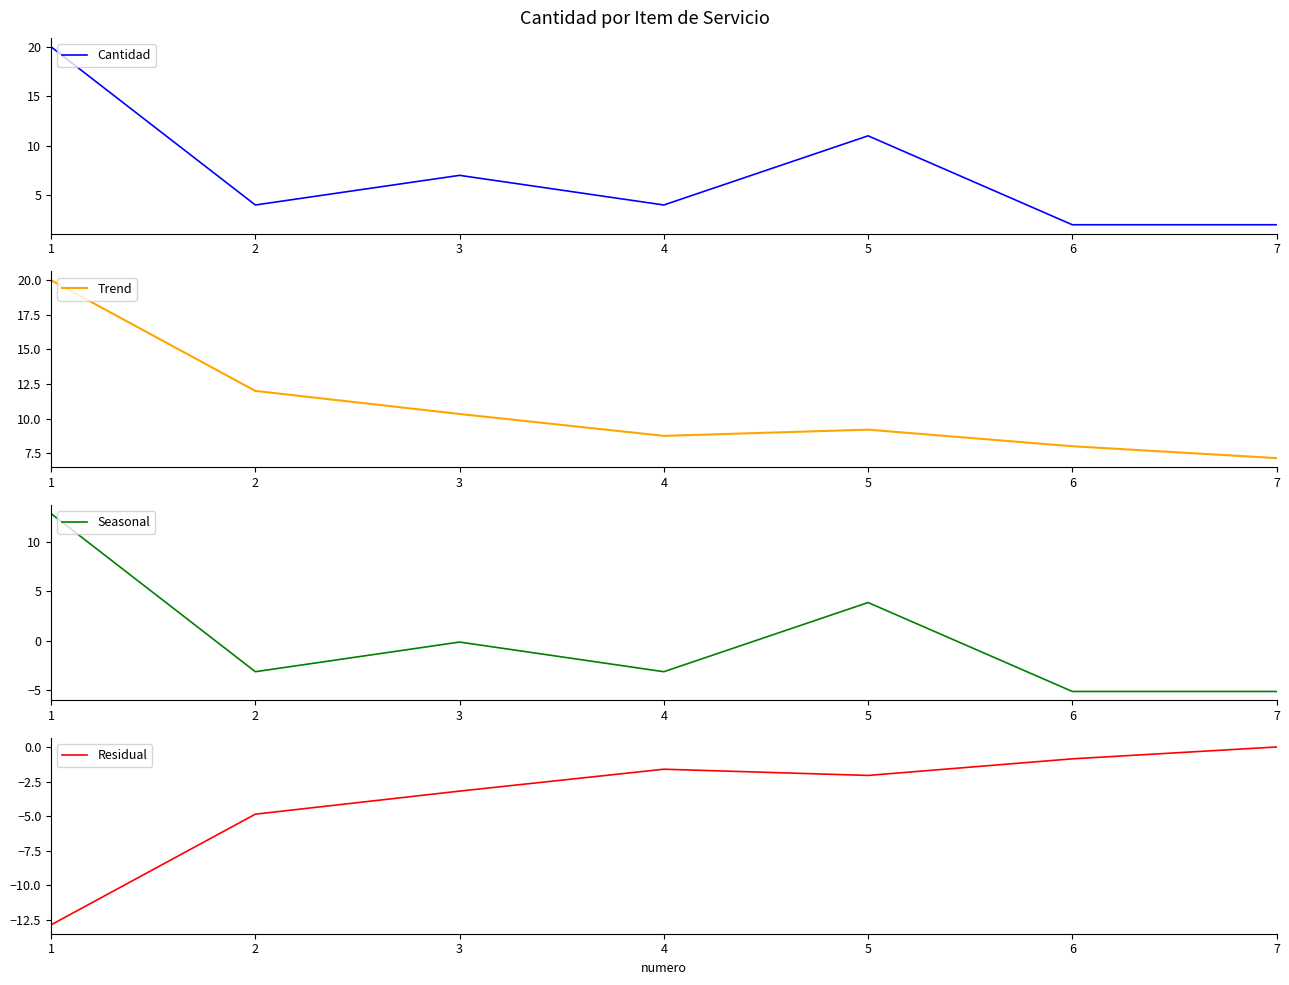

Reading left to right, transcribe all the data shown in this chart.

Cantidad: 20.0	4.0	7.0	4.0	11.0	2.0	2.0
Trend: 20.0	12.0	10.3	8.8	9.2	8.0	7.1
Seasonal: 12.9	-3.1	-0.1	-3.1	3.9	-5.1	-5.1
Residual: -12.9	-4.9	-3.2	-1.6	-2.1	-0.9	0.0